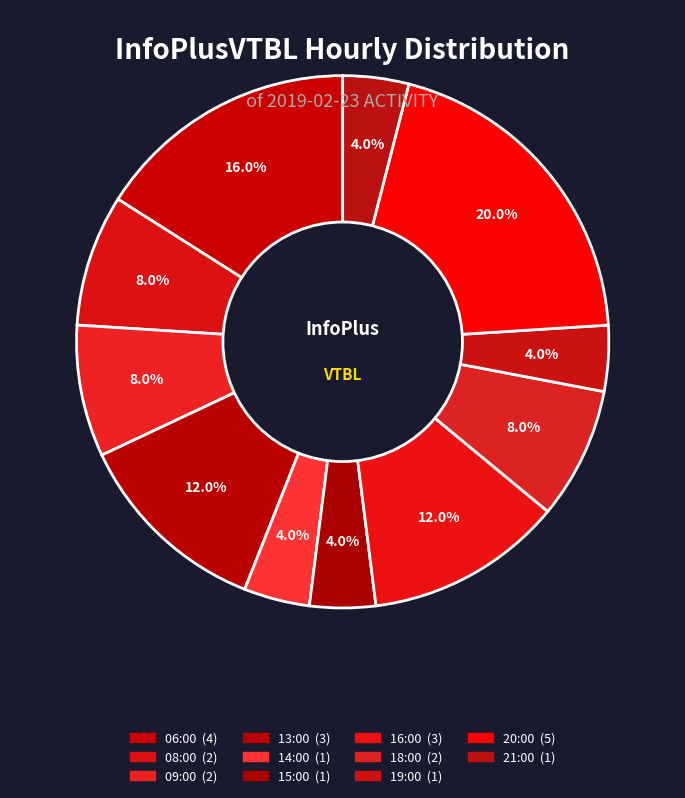

How many segments does this pie chart have?

11